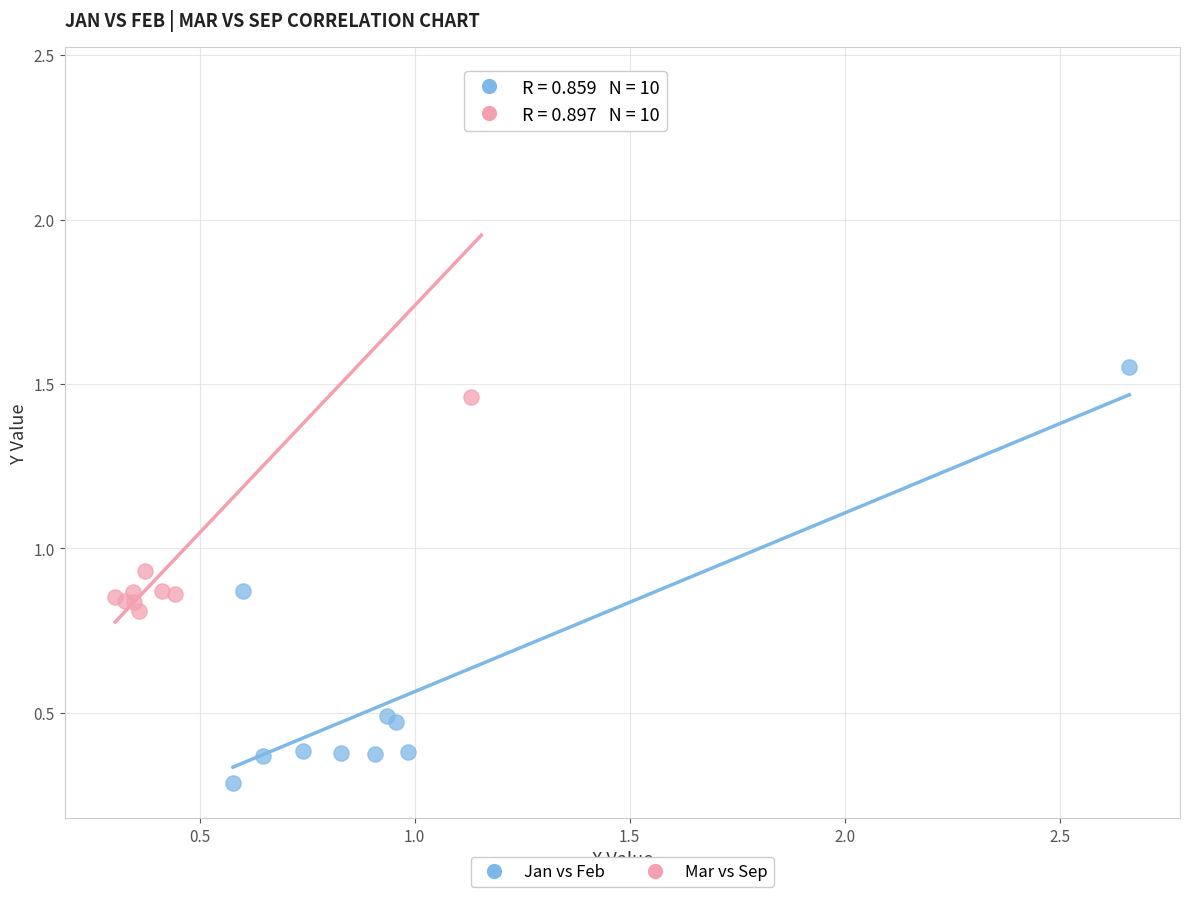

Which series contains the lowest Y value?

Jan vs Feb